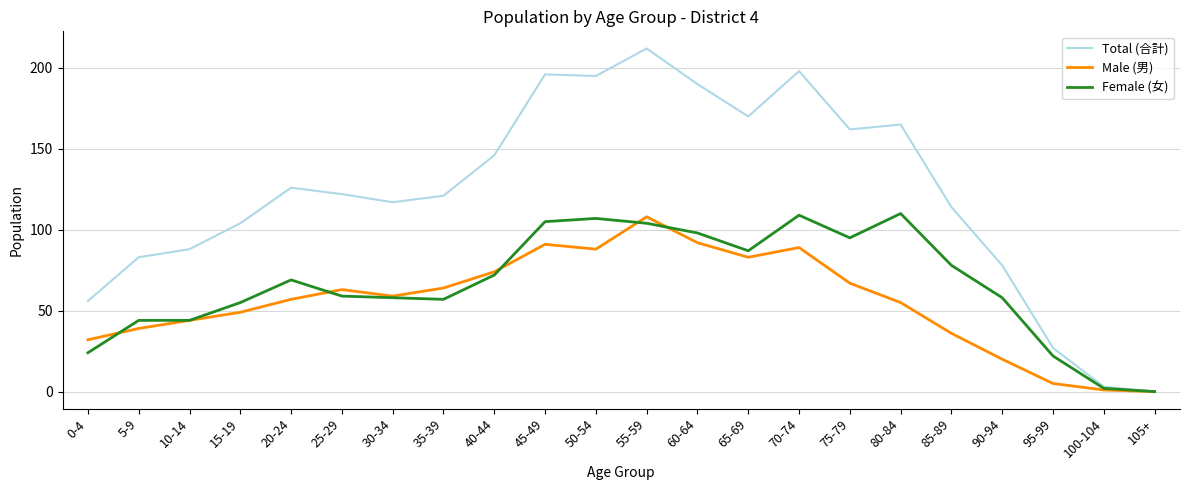

Read the Male (男) value at 65-69.

83